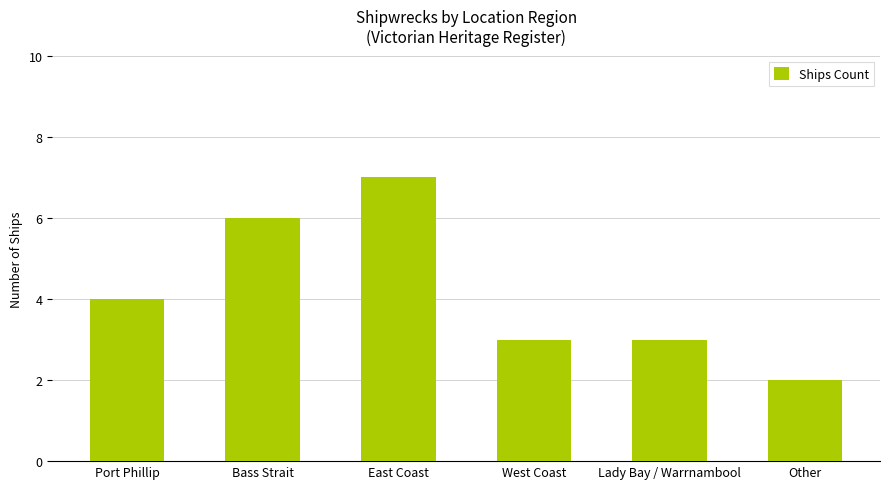

True or false: the data shows 3 at Lady Bay / Warrnambool.

True